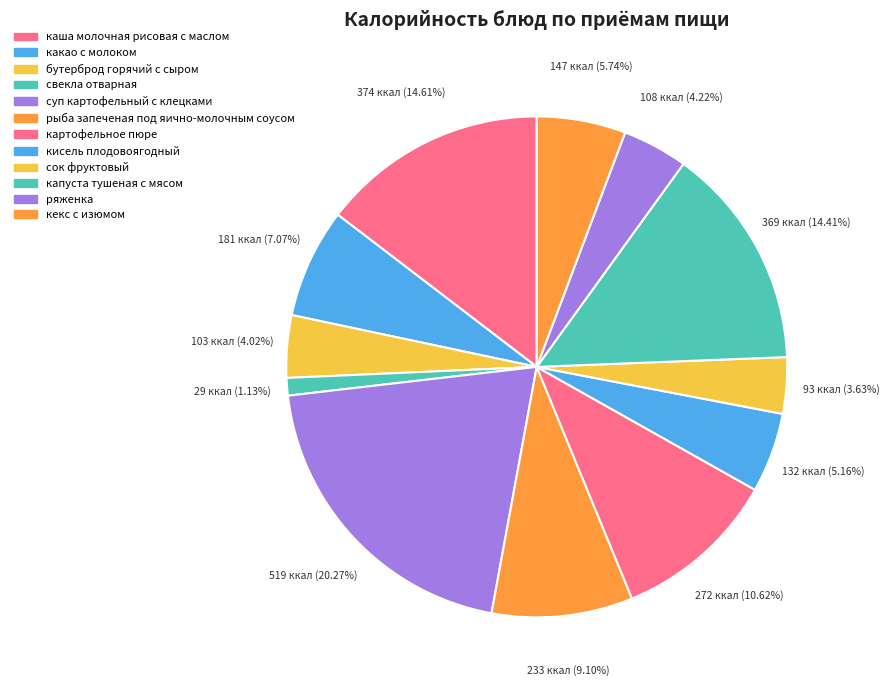

What is the change in value from какао с молоком to кекс с изюмом?

-34